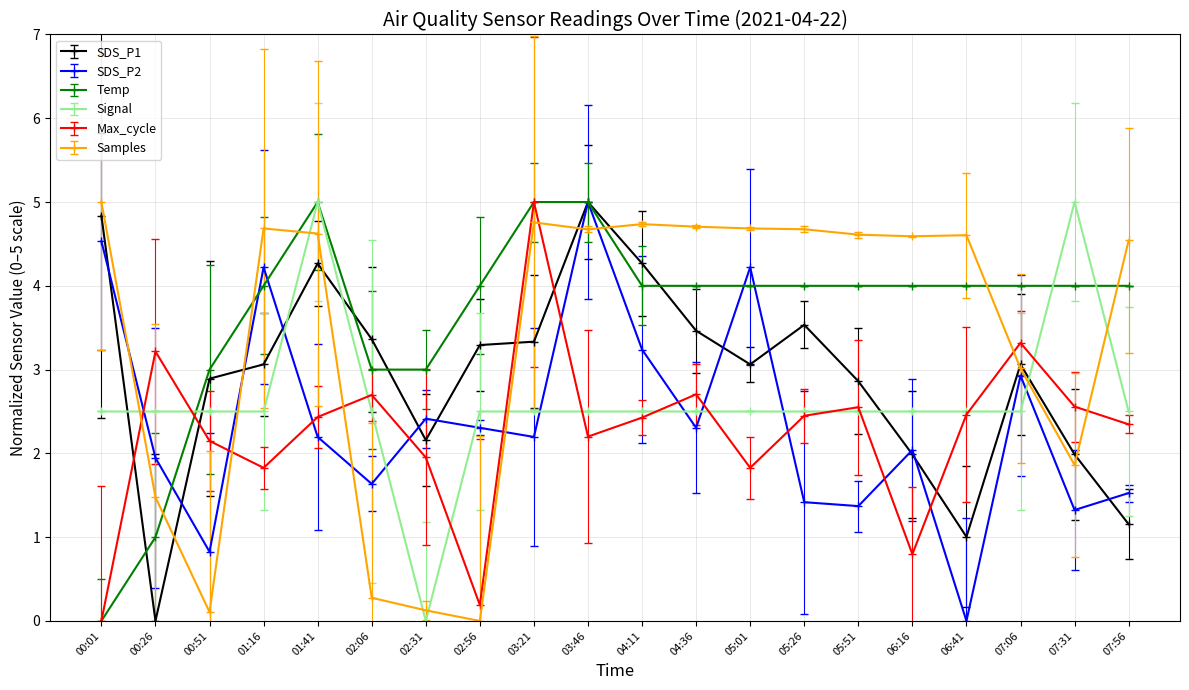

Between which two adjacent categories do Max_cycle and SDS_P1 first intersect?

00:01 and 00:26